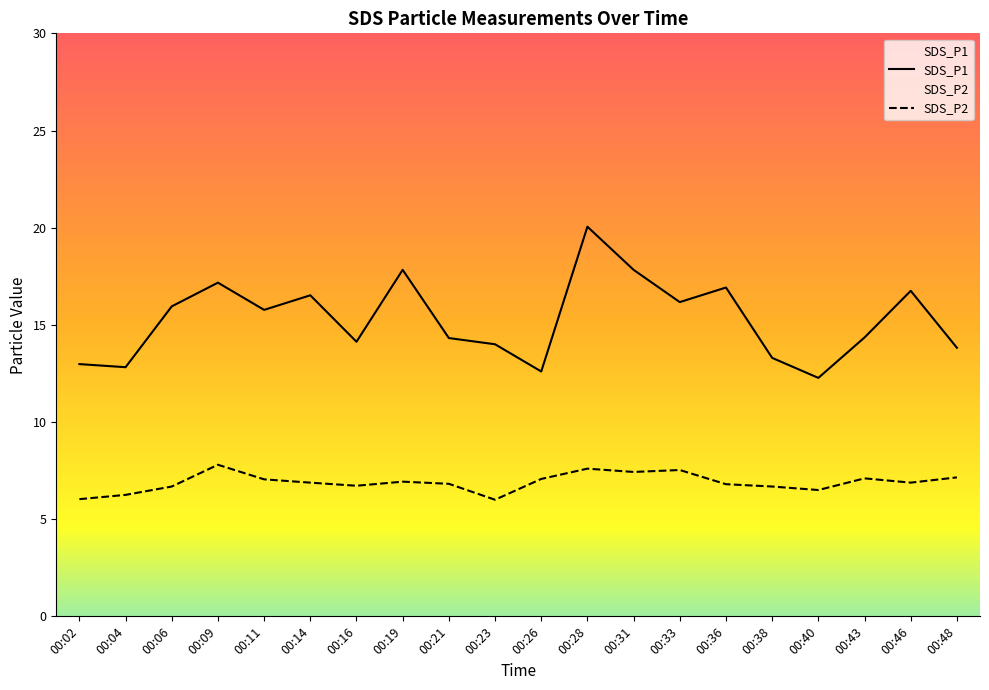

True or false: SDS_P1 and SDS_P2 cross at least once.

False